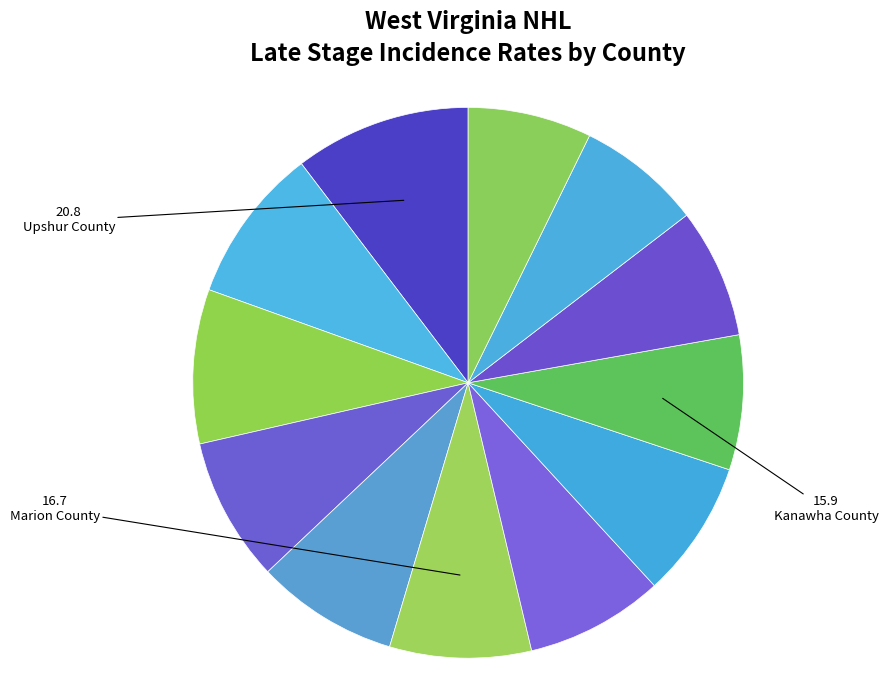

How many segments does this pie chart have?

12